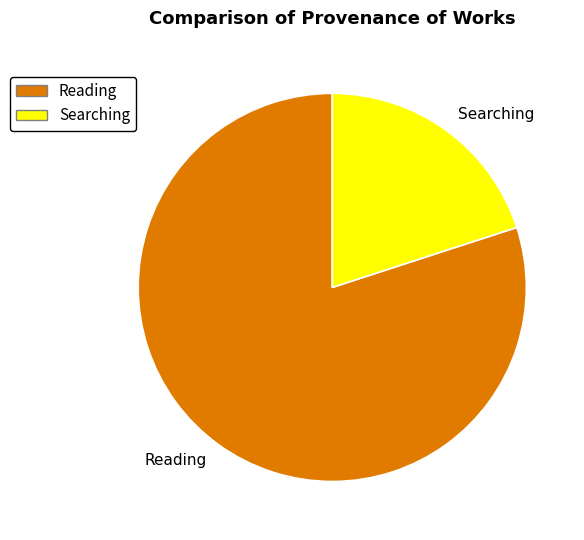

Rank the categories by value from lowest to highest.

Searching, Reading